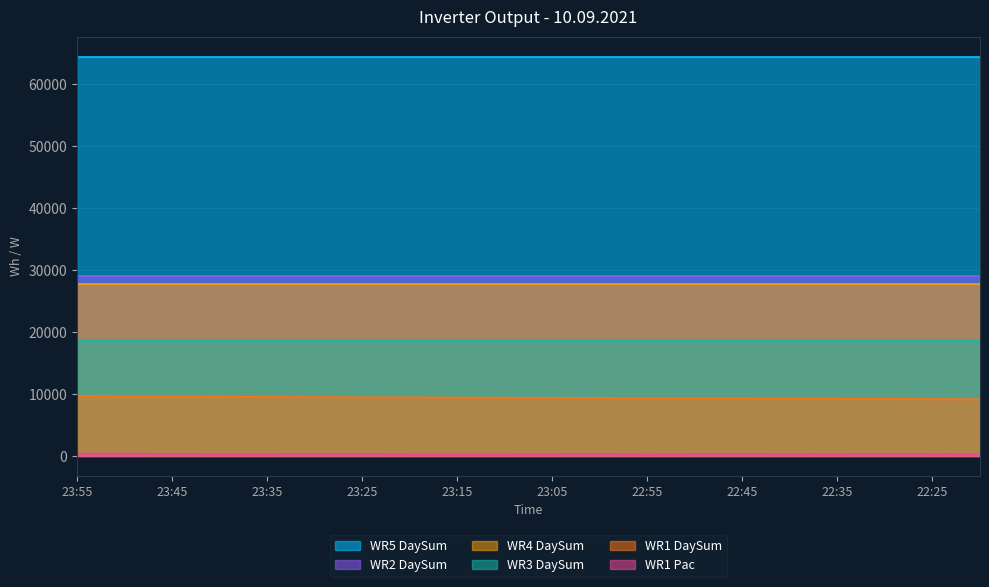

Where is the first local maximum for WR1_Pac?

23:50